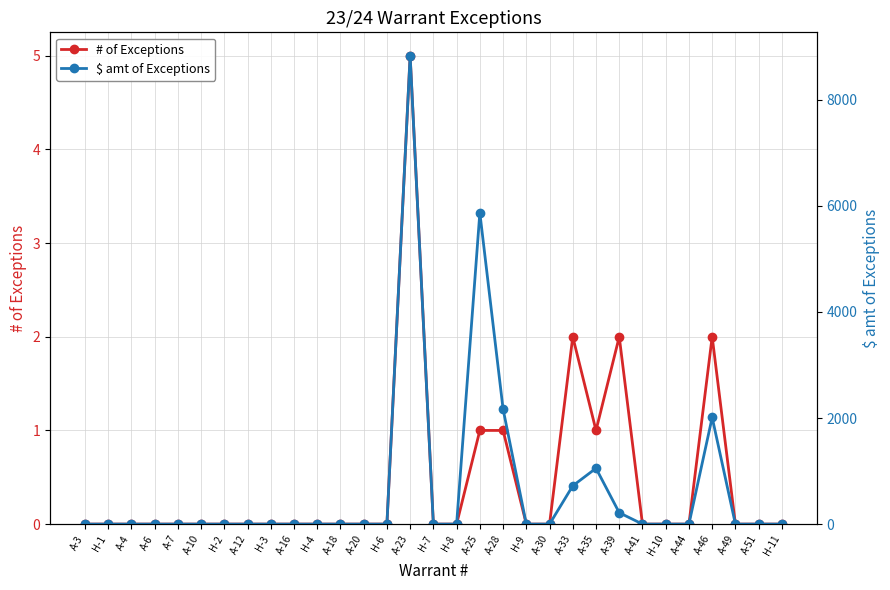

What position from the left is H-11?

31